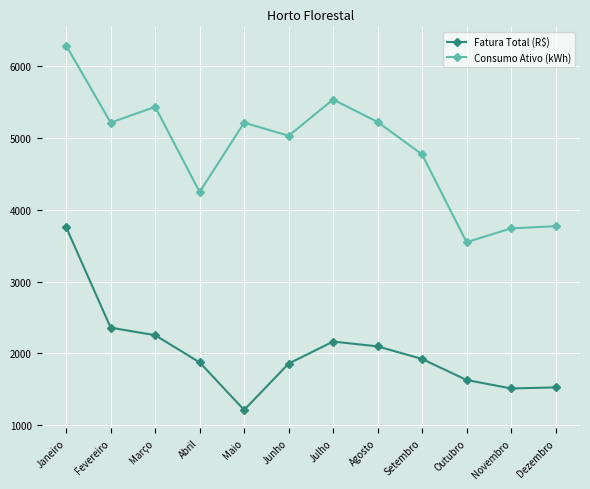

At Julho, list the series in order from largest to smallest.

Consumo Ativo (kWh), Fatura Total (R$)